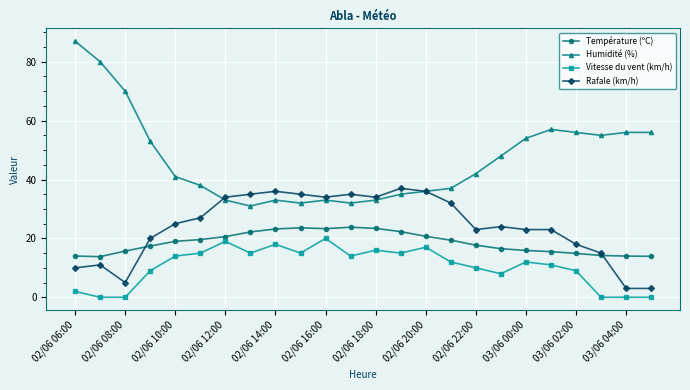

What is the value of the Température (ºC) point at the 22nd from the left?

14.2